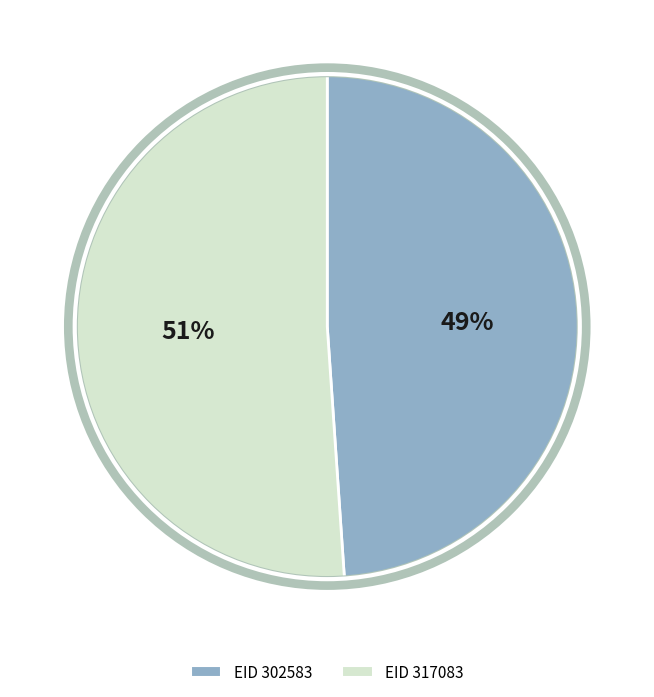

Is there a majority slice in this chart?

Yes